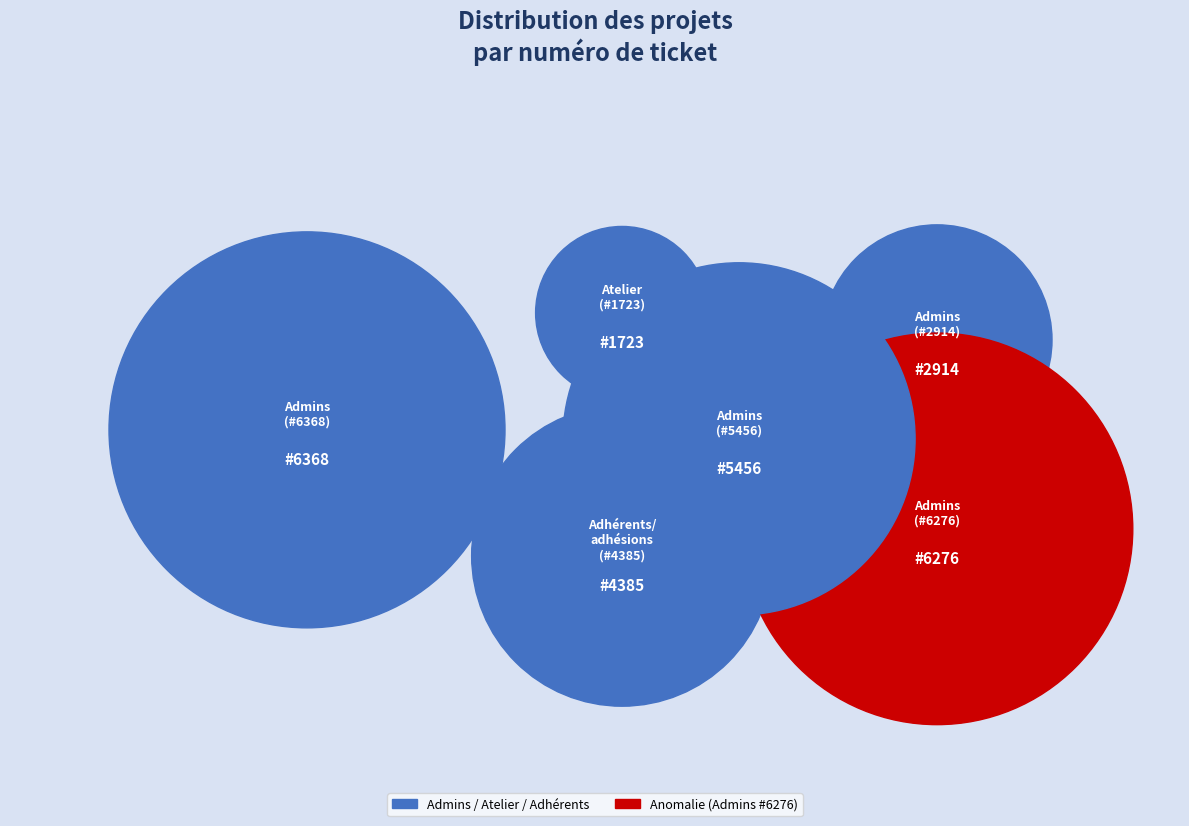

To the nearest percent, what is the average slice percentage?

17%